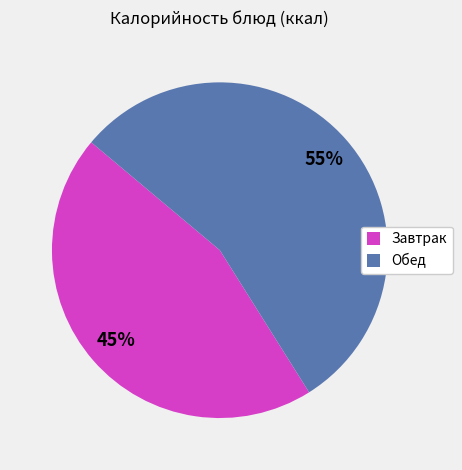

To the nearest percent, what is the average slice percentage?

50%